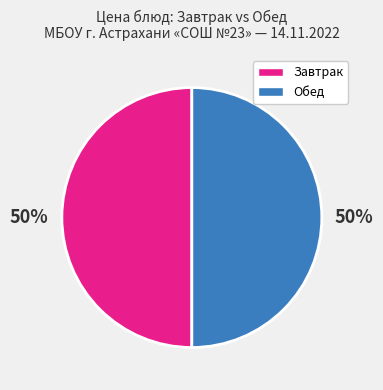

To the nearest percent, what is the average slice percentage?

50%